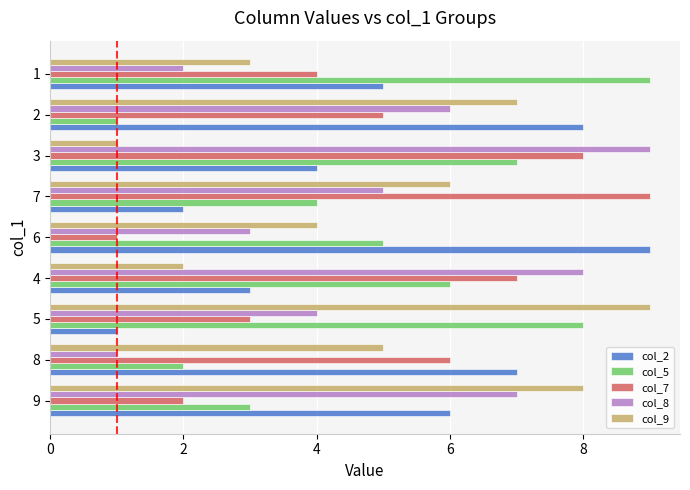

The col_9 series shows 4 at 6. True or false?

True